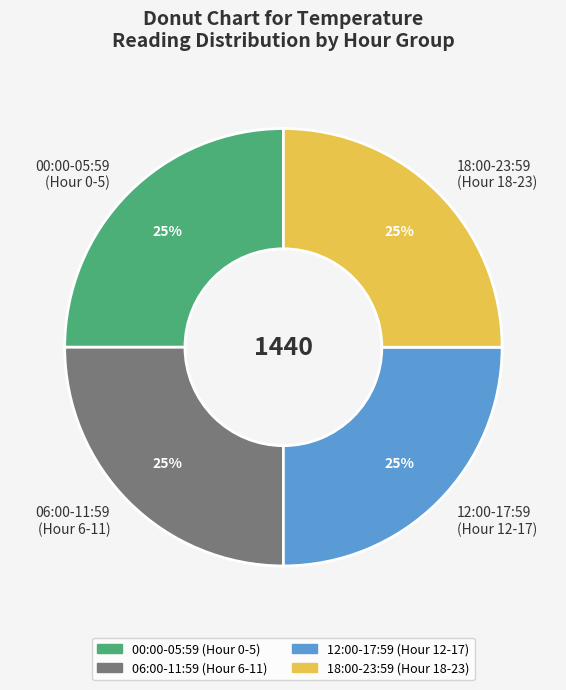

Is 06:00-11:59 (Hour 6-11) the majority of the pie?

No